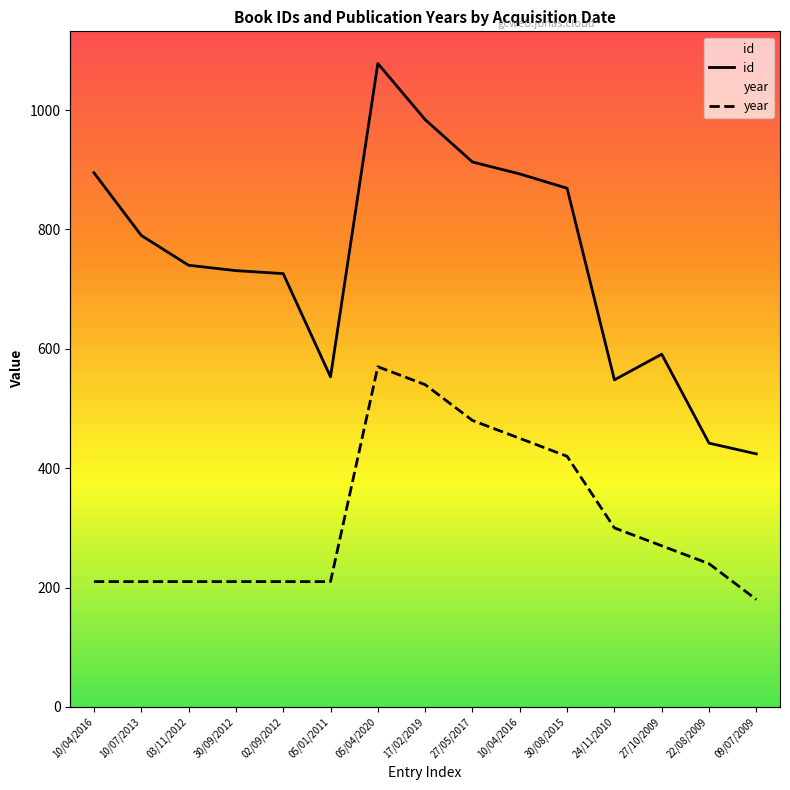

The id series shows 588 at 22/08/2009. True or false?

False